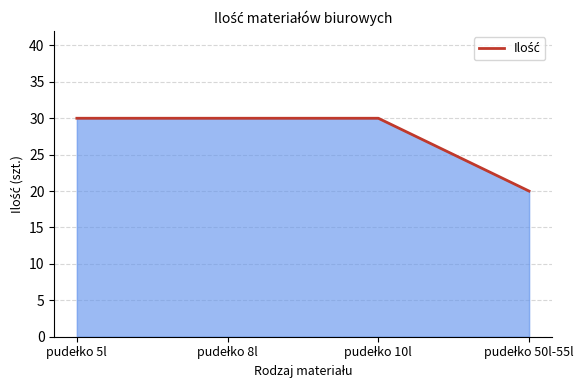

How many distinct data groups are displayed?

1